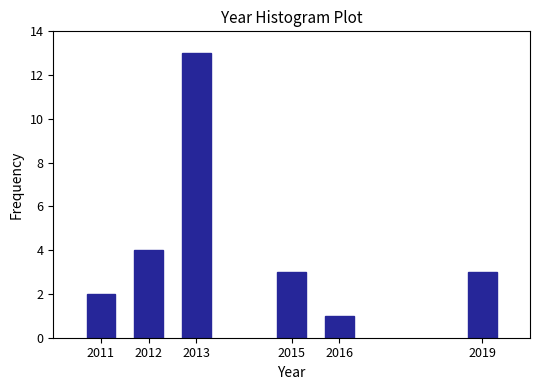

Reading right to left, extract all data points from this chart.

3	1	3	13	4	2